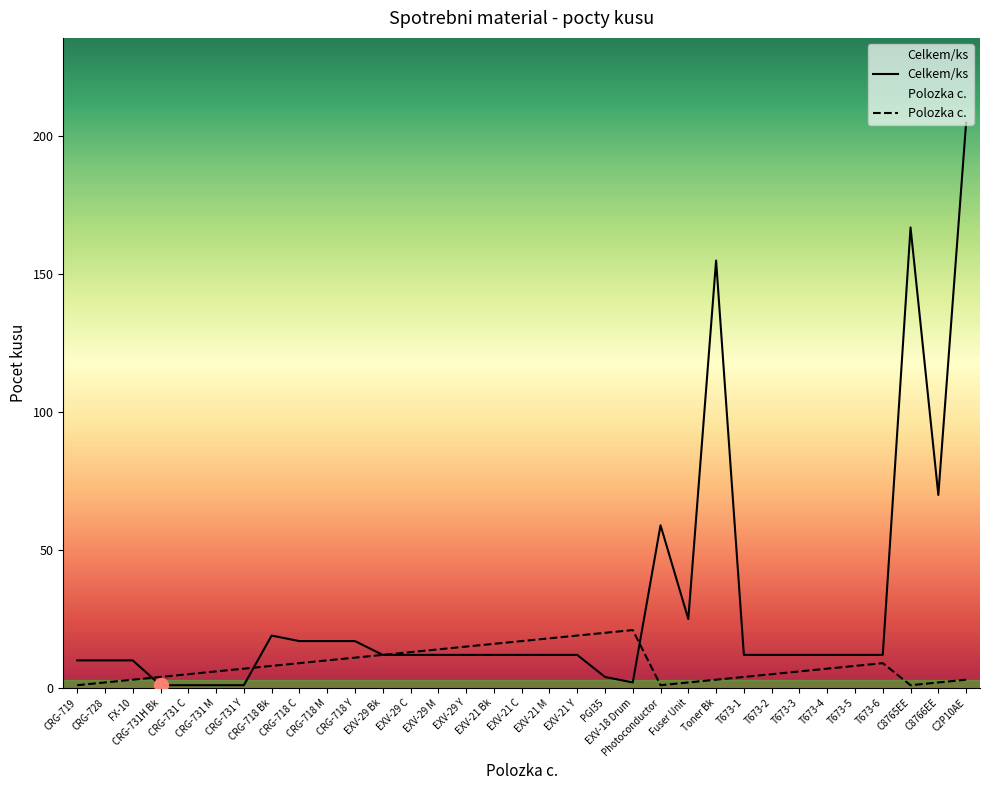

List the labels in order of Polozka value, largest first.

EXV-18 Drum, PGI35, EXV-21 Y, EXV-21 M, EXV-21 C, EXV-21 Bk, EXV-29 Y, EXV-29 M, EXV-29 C, EXV-29 Bk, CRG-718 Y, CRG-718 M, CRG-718 C, T673-6, CRG-718 Bk, T673-5, CRG-731 Y, T673-4, CRG-731 M, T673-3, CRG-731 C, T673-2, CRG-731H Bk, T673-1, FX-10, Toner Bk, C2P10AE, CRG-728, Fuser Unit, C8766EE, CRG-719, Photoconductor, C8765EE